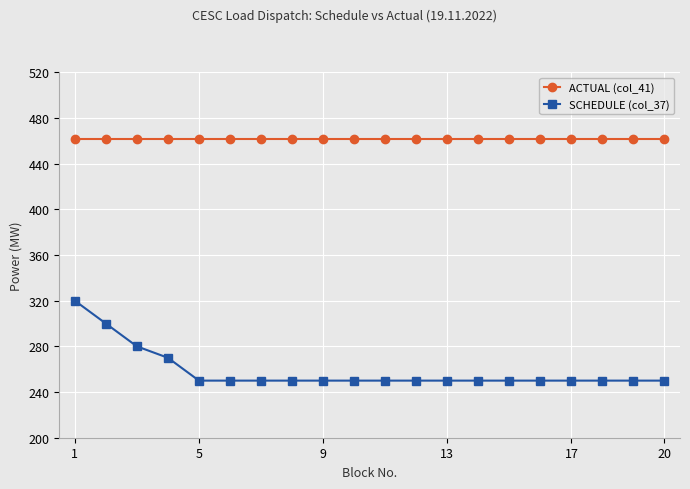

Reading left to right, extract all data points from this chart.

ACTUAL (col_41): 462	462	462	462	462	462	462	462	462	462	462	462	462	462	462	462	462	462	462	462
SCHEDULE (col_37): 320	300	280	270	250	250	250	250	250	250	250	250	250	250	250	250	250	250	250	250